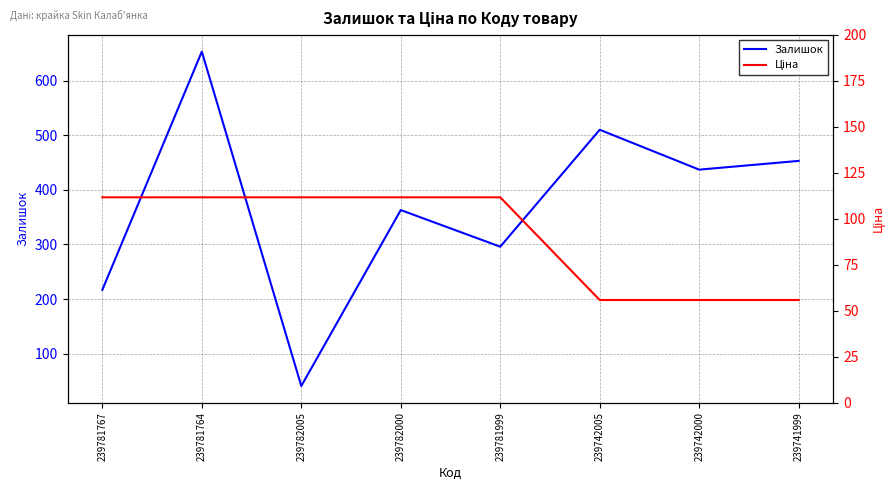

Which category has the lowest value in the Ціна series?

239742005